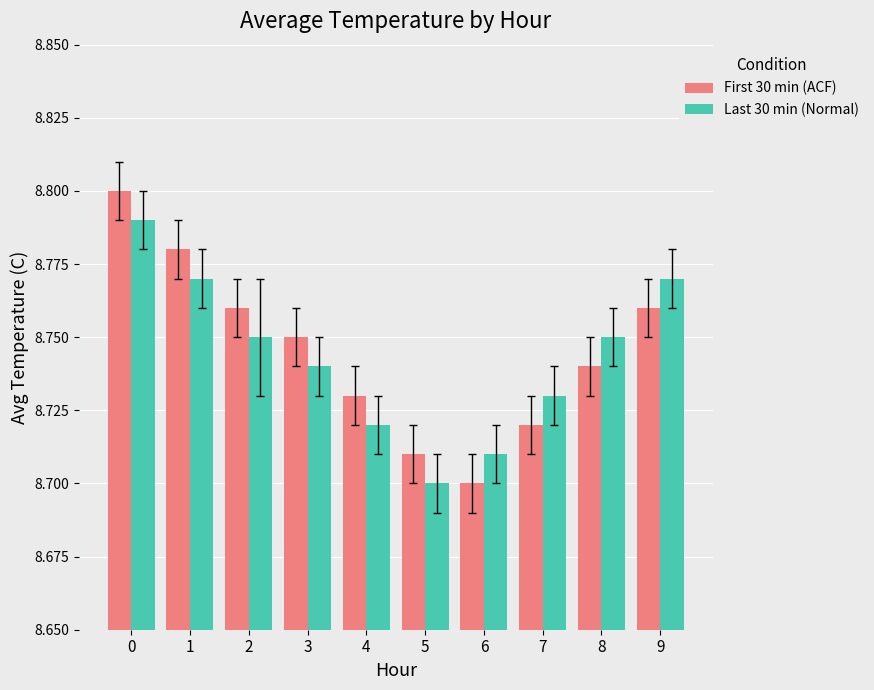

Which series has the largest total across all categories?

First 30 min (ACF)